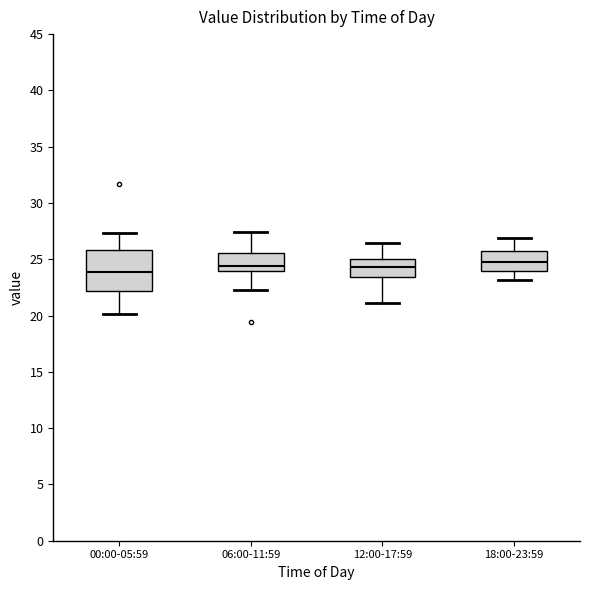

Reading left to right, read every box against the y-axis: the position of its median line, the range the box covers, and the ends of its whiskers. The values are not printed on the chart, so give them approximately, as read against the axis.

00:00-05:59: median 24.0, box 22.0 to 26.0, whiskers 20.0 to 27.5
06:00-11:59: median 24.5, box 24.0 to 25.5, whiskers 22.5 to 27.5
12:00-17:59: median 24.5, box 23.5 to 25.0, whiskers 21.0 to 26.5
18:00-23:59: median 25.0, box 24.0 to 25.5, whiskers 23.0 to 27.0